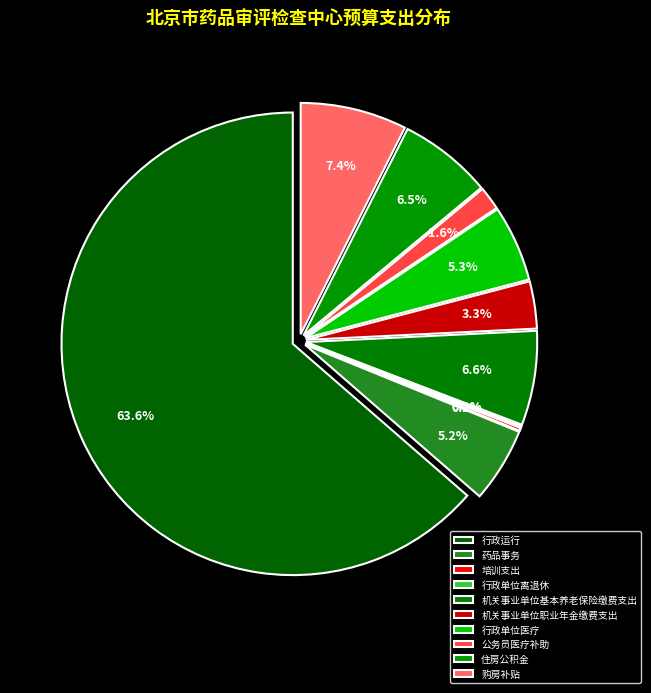

To the nearest percent, what percentage of the pie is 机关事业单位职业年金缴费支出?

3%